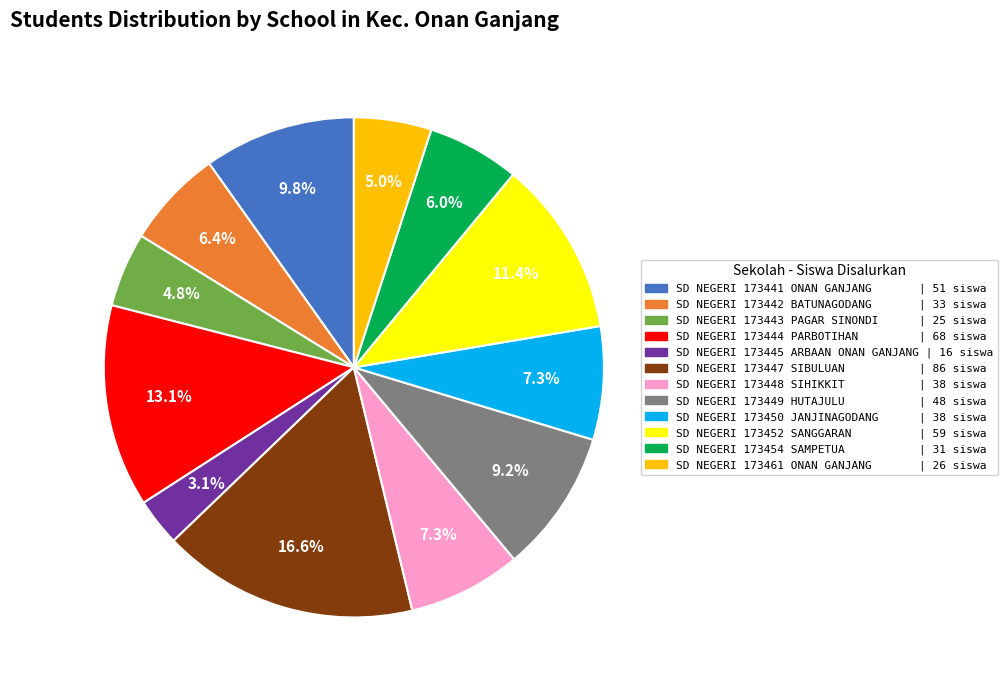

To the nearest percent, what is the difference between the SD NEGERI 173448 SIHIKKIT and SD NEGERI 173442 BATUNAGODANG slice percentages?

1%